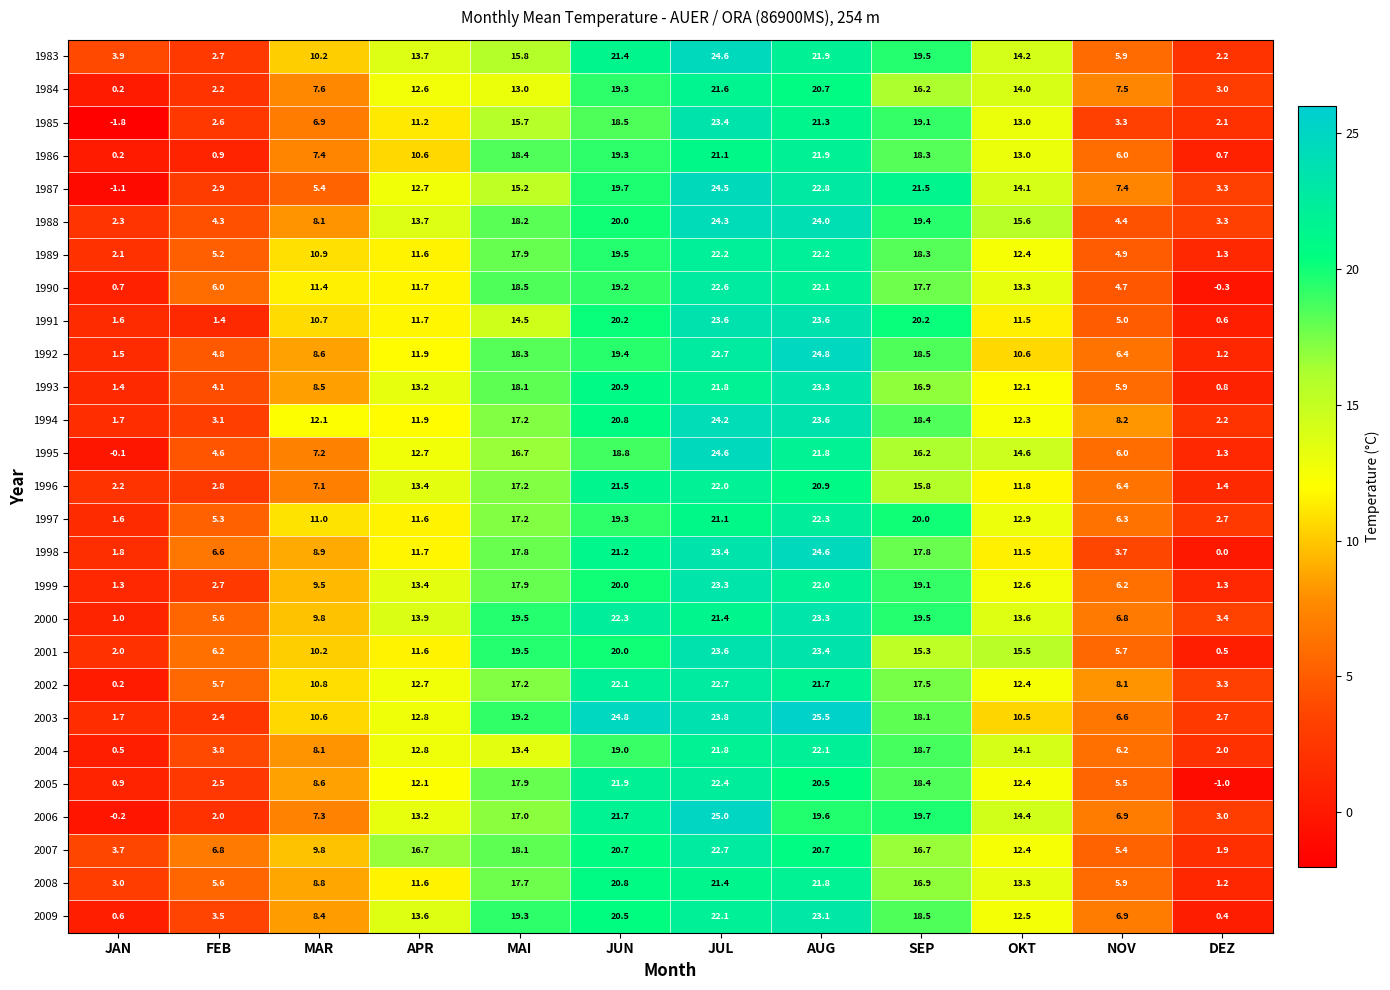

What is the spread (max minus min) of values at NOV?

4.9